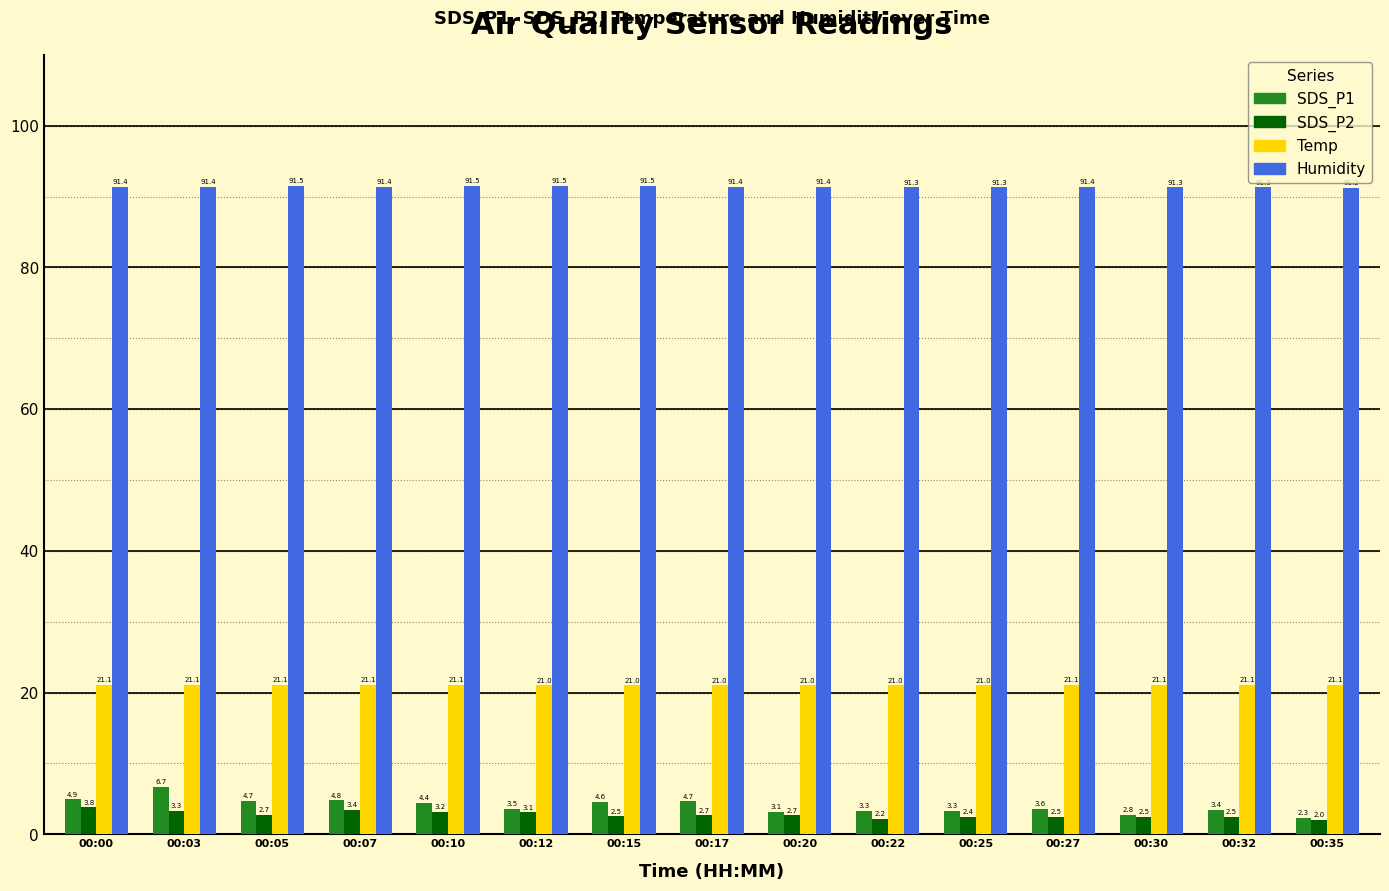

How many groups of bars are there?

15